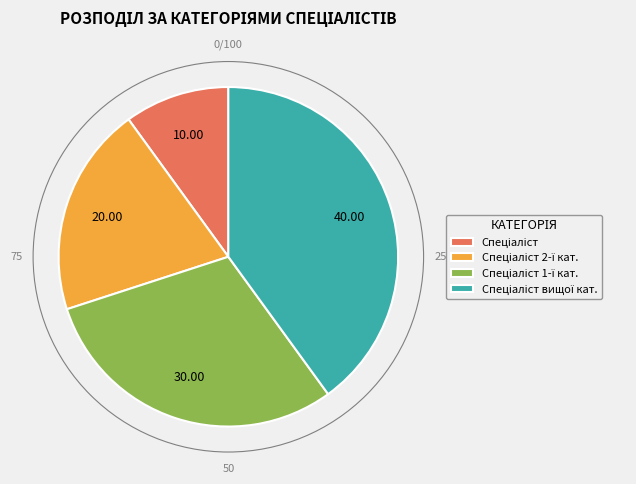

Does any single category account for the majority?

No